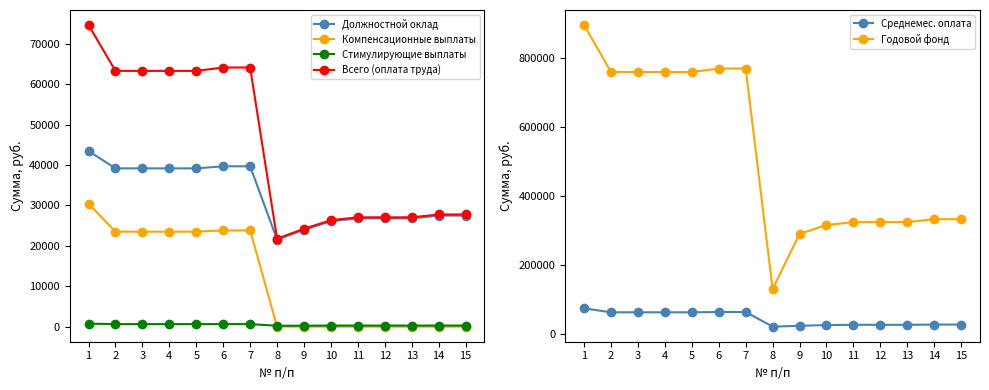

Does the chart display data point markers on the line(s)?

Yes